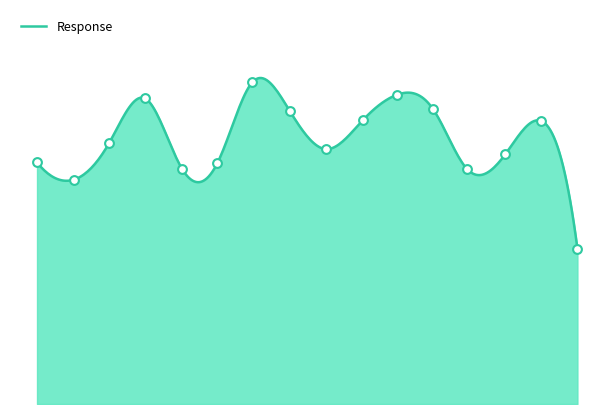

What is the change in value from 0.31 to 5.0?

-3.6